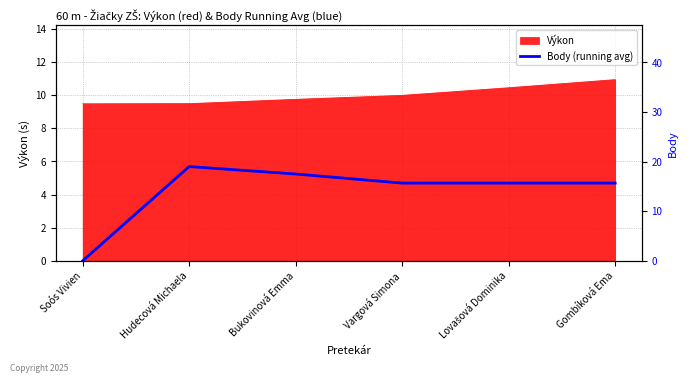

Reading right to left, what are all the values shown in this chart?

Gombíková Ema=15.7	Lovašová Dominika=15.7	Vargová Simona=15.7	Bukovinová Emma=17.5	Hudecová Michaela=19.0	Soós Vivien=0.0